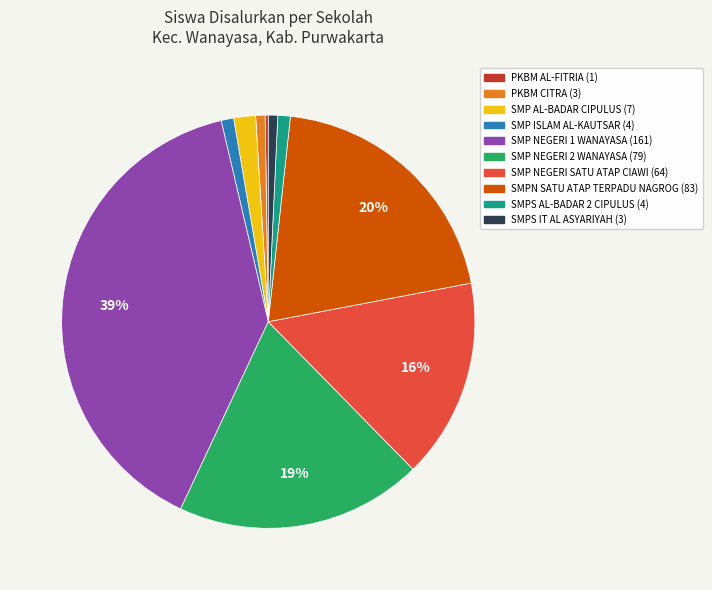

What is the largest slice in the pie chart?

SMP NEGERI 1 WANAYASA